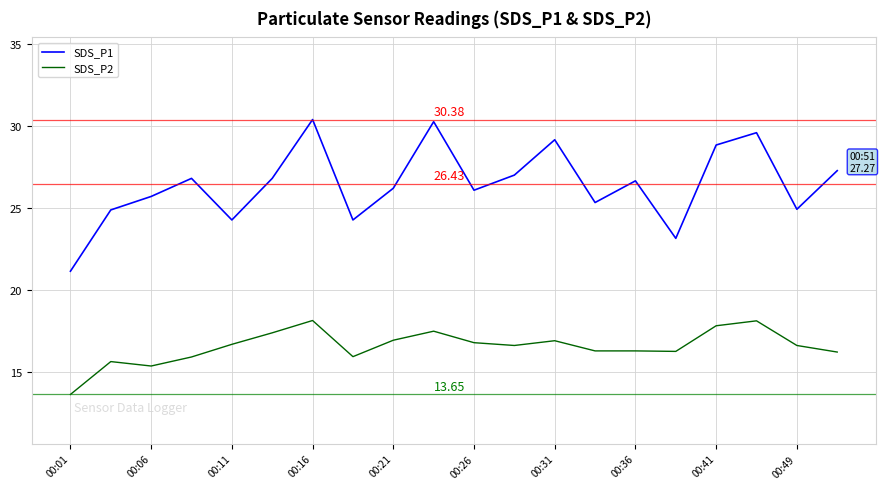

Which series has the largest range (max minus min)?

SDS_P1